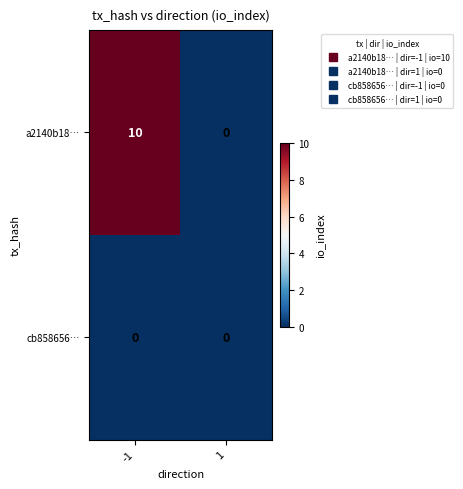

Which series has the widest spread of values?

a2140b18…